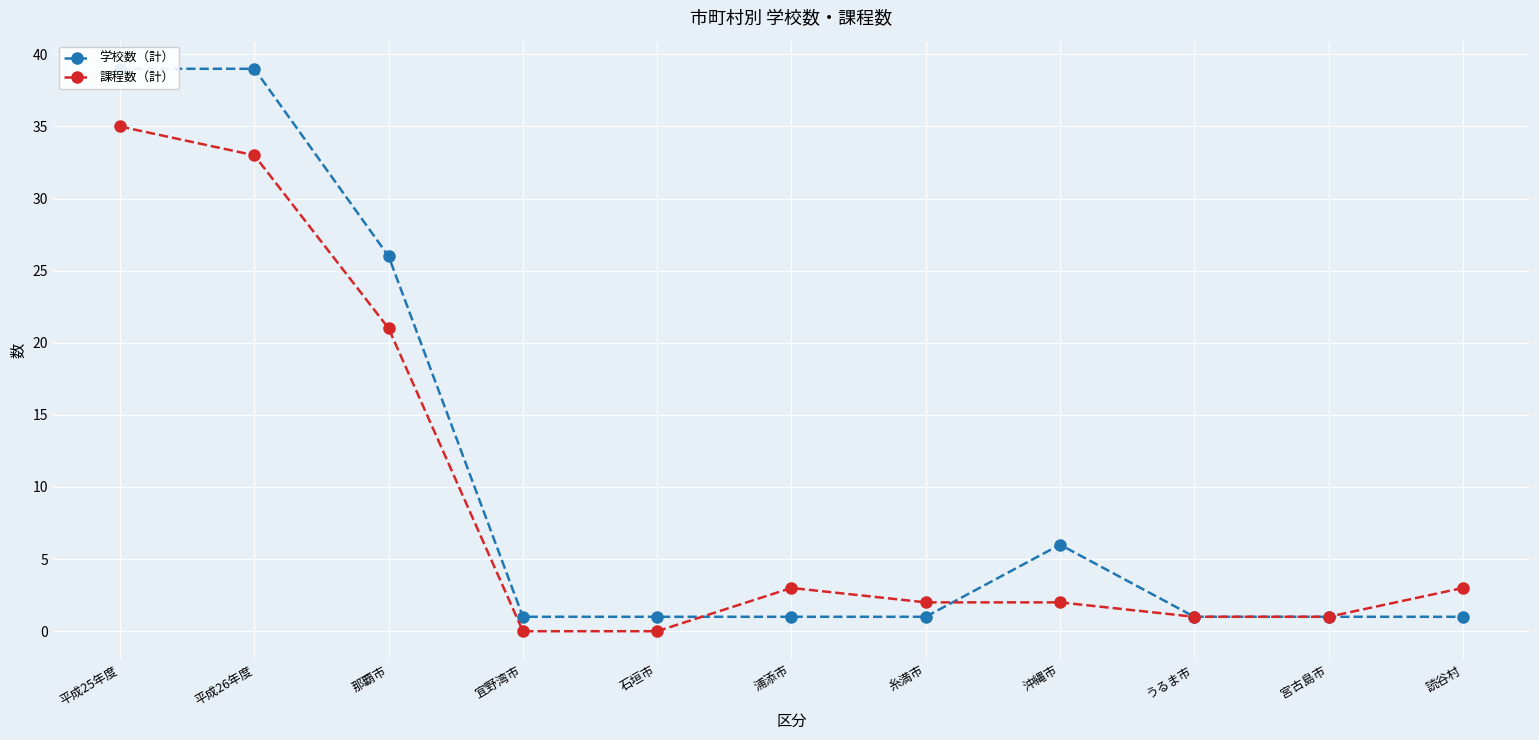

Which series changed the most between 那覇市 and 宮古島市?

学校数（計）